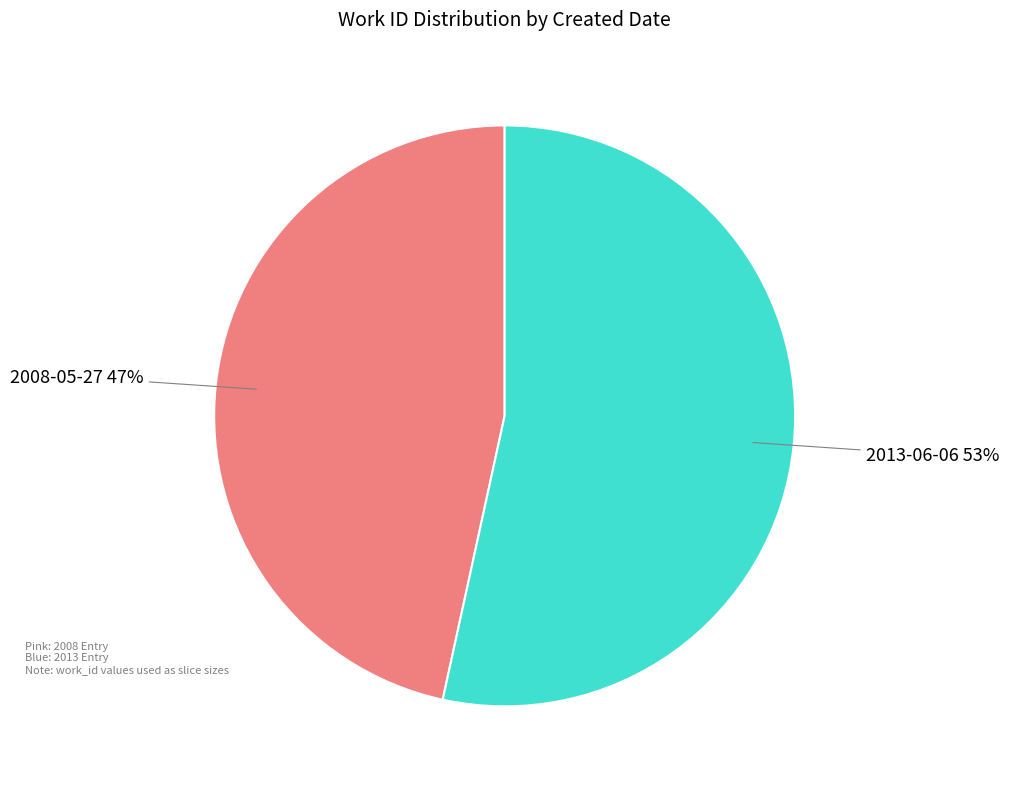

True or false: 2013-06-06 accounts for 53% of the total.

True